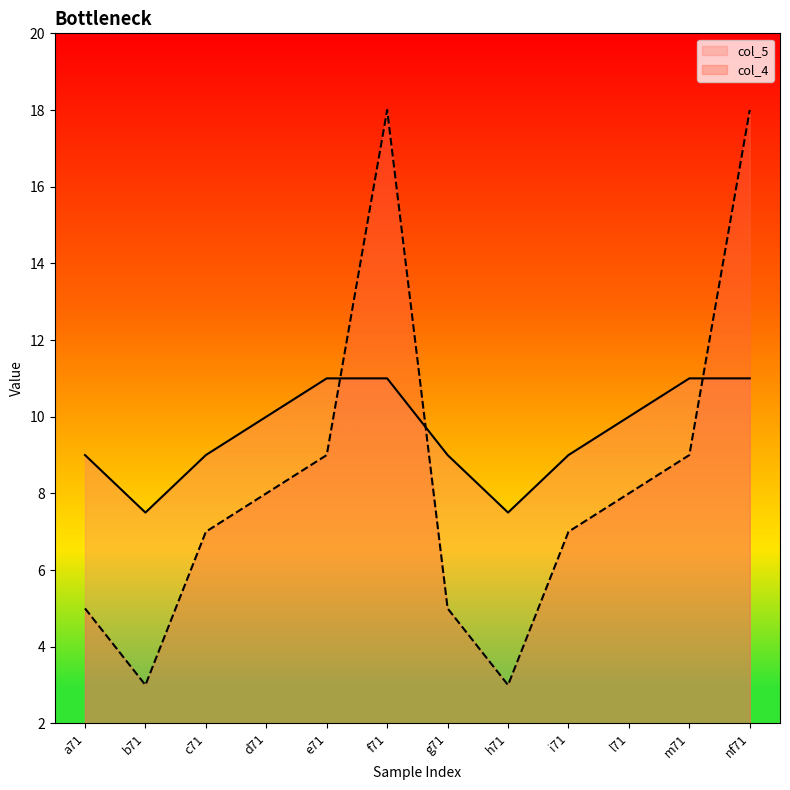

Reading right to left, transcribe all the data shown in this chart.

col_5: nf71=11.0	m71=11.0	l71=10.0	i71=9.0	h71=7.5	g71=9.0	f71=11.0	e71=11.0	d71=10.0	c71=9.0	b71=7.5	a71=9.0
col_4: nf71=18.0	m71=9.0	l71=8.0	i71=7.0	h71=3.0	g71=5.0	f71=18.0	e71=9.0	d71=8.0	c71=7.0	b71=3.0	a71=5.0